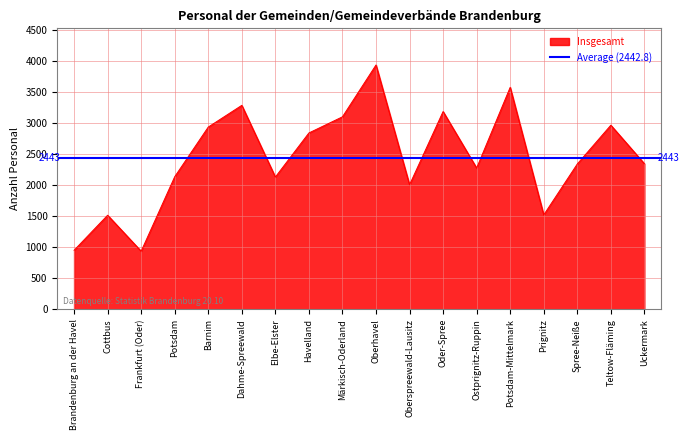

Which category has the highest value in the Insgesamt series?

Oberhavel